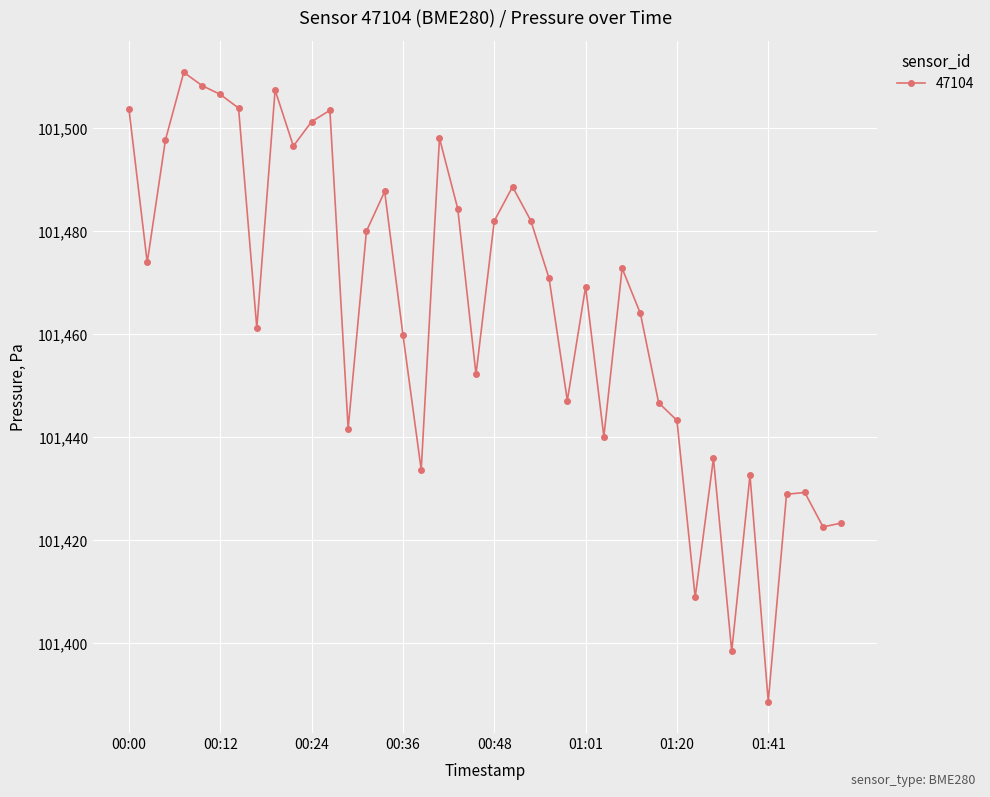

What is the maximum value shown in the chart?

101510.9